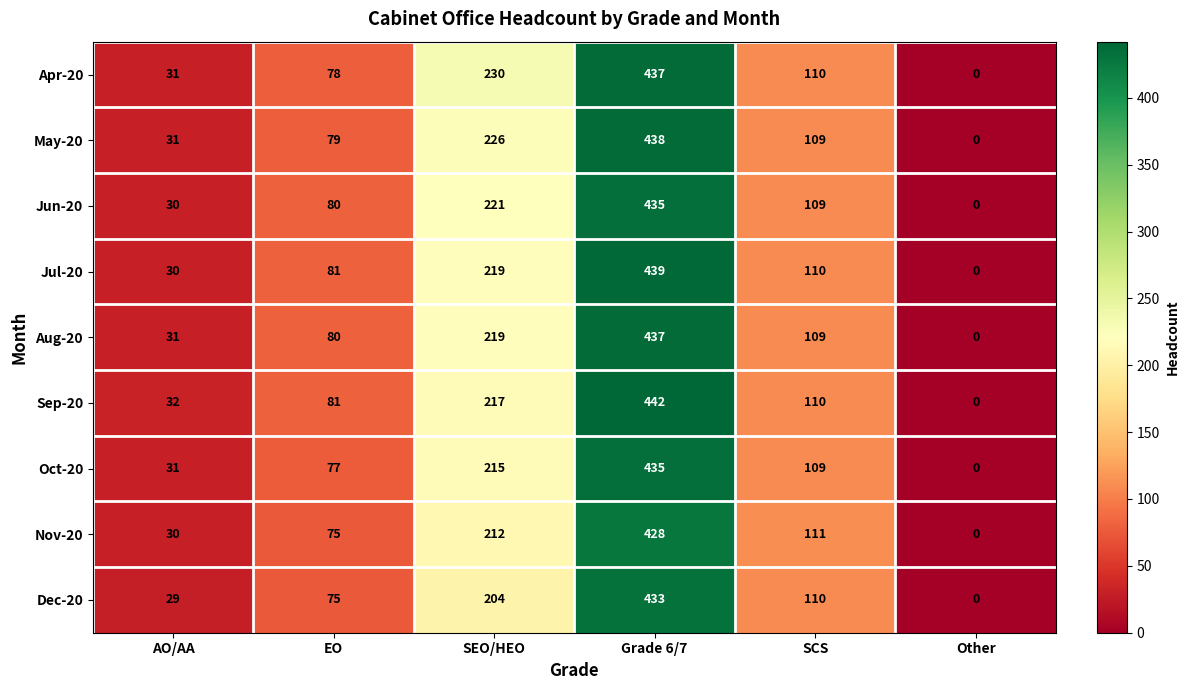

At how many categories does at least one series exceed 392?

1